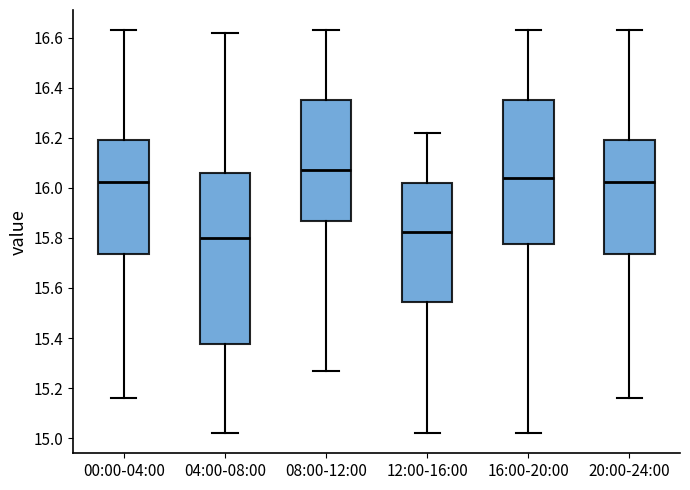

Which box is the tallest, from its lower edge to its upper edge?

04:00-08:00